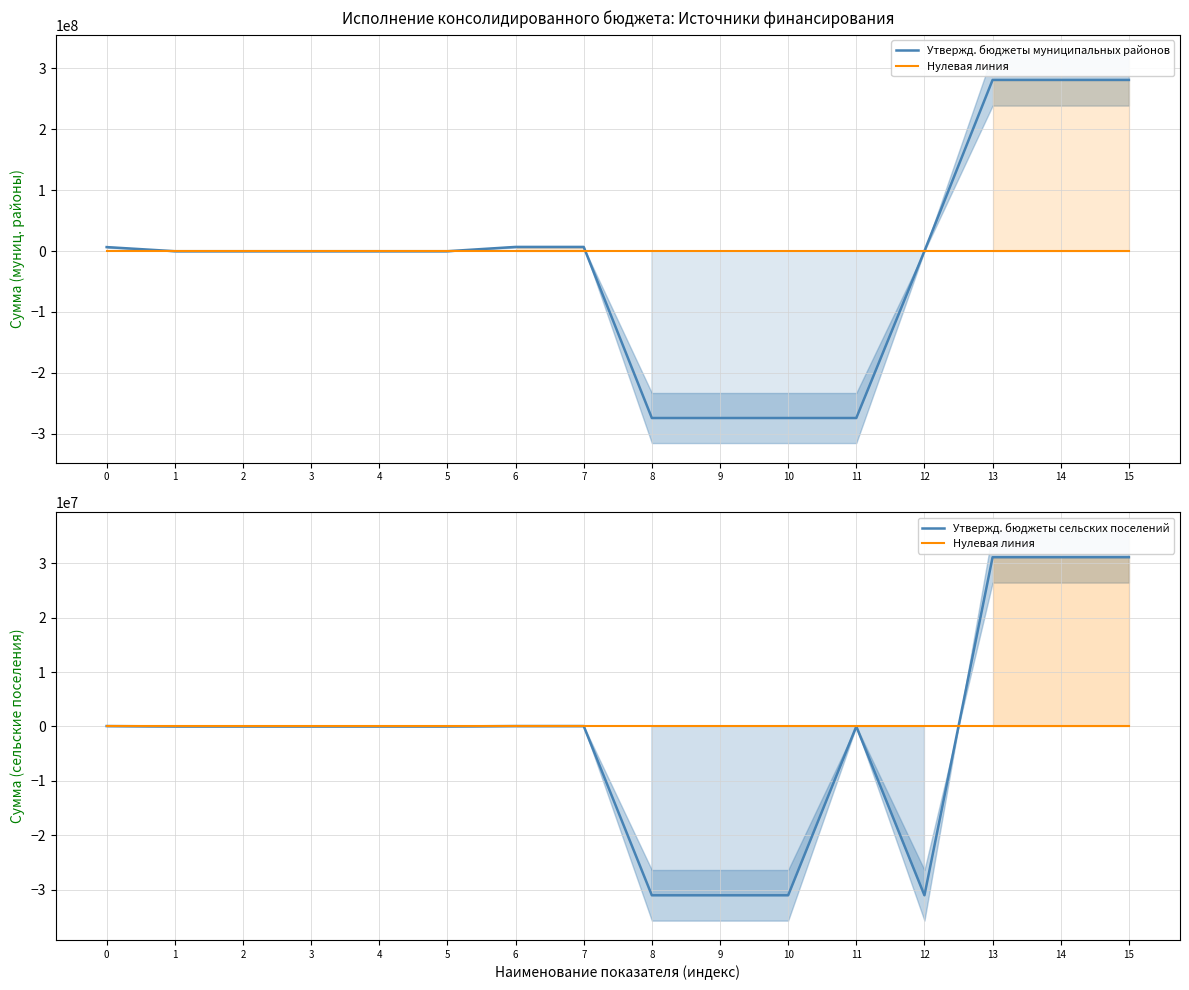

Rank the series by their maximum value, from highest to lowest.

Утвержд. бюджеты муниципальных районов, Утвержд. бюджеты сельских поселений, Нулевая линия